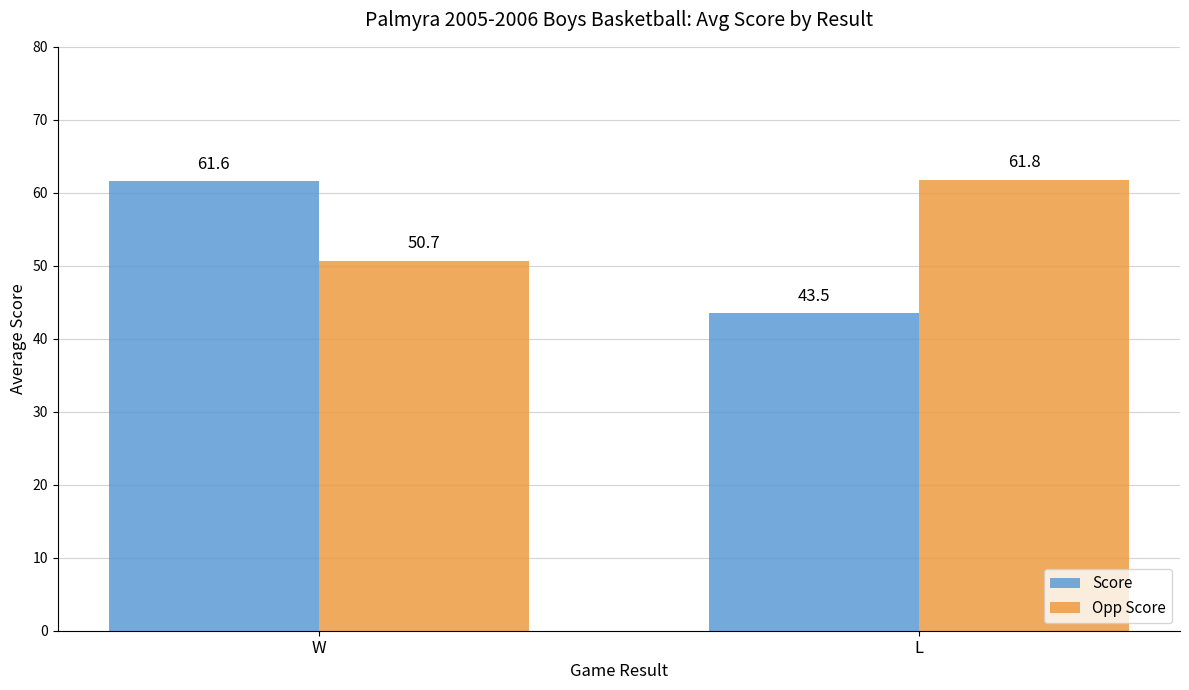

What are all the series names shown in the legend?

Score, Opp Score